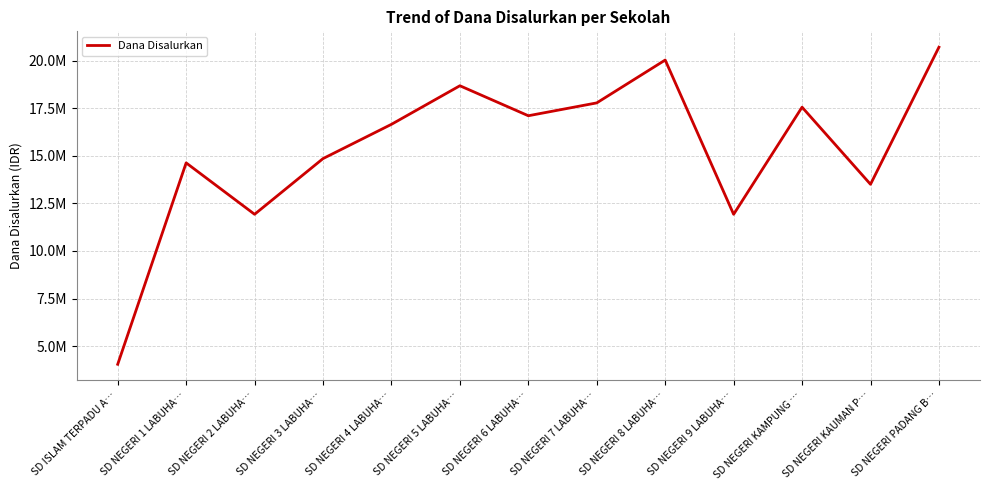

Does the chart display data point markers on the line(s)?

No